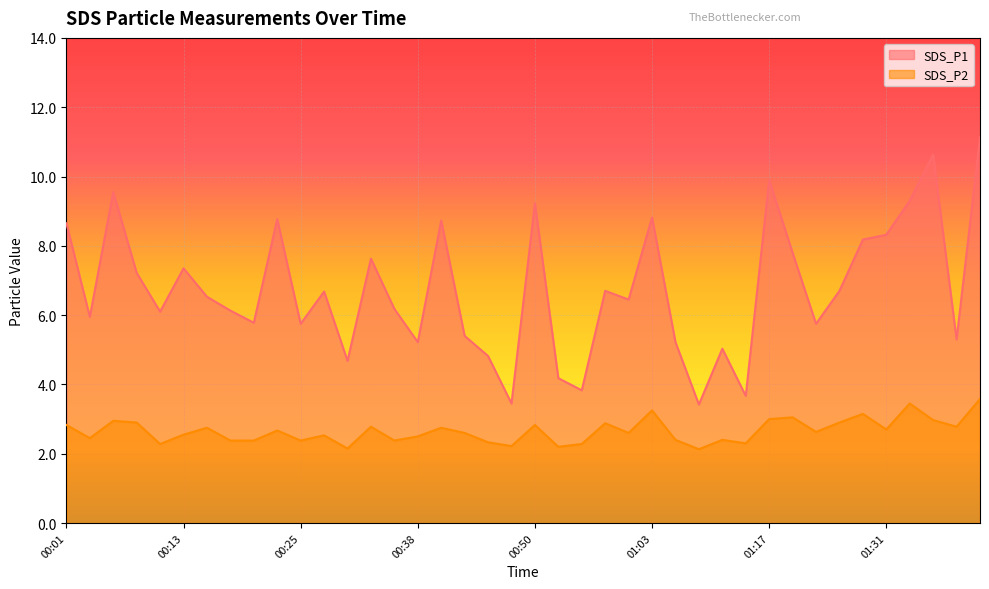

Rank the series at 00:40 from highest to lowest value.

SDS_P1, SDS_P2